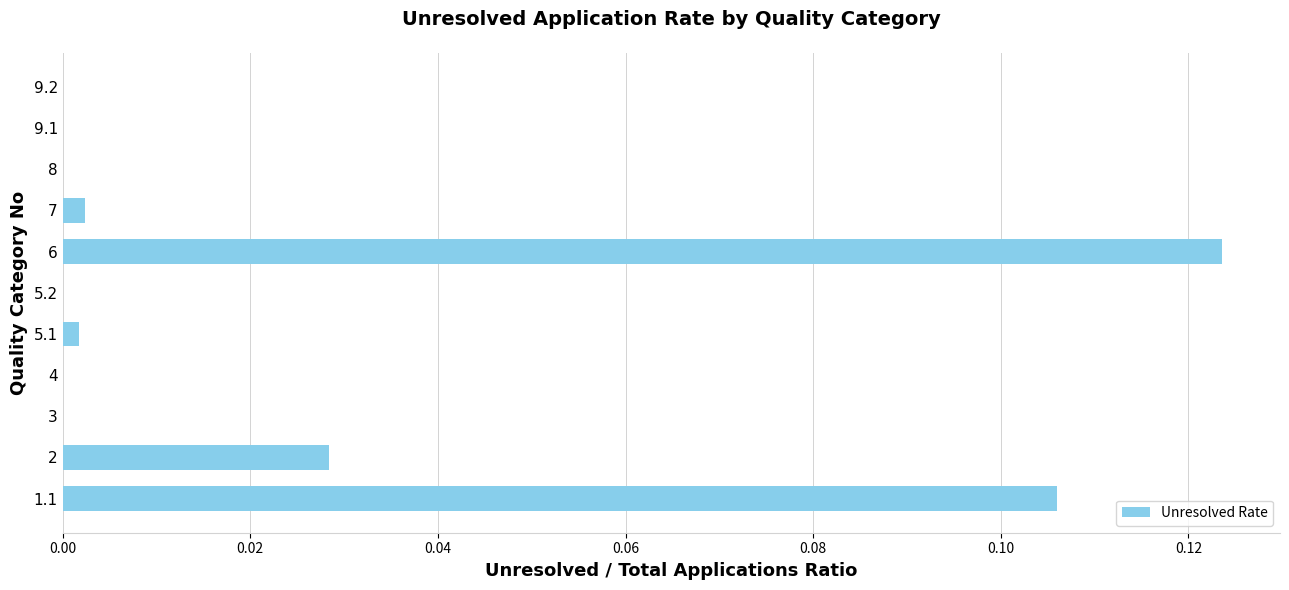

What is the sum of all values?

0.3